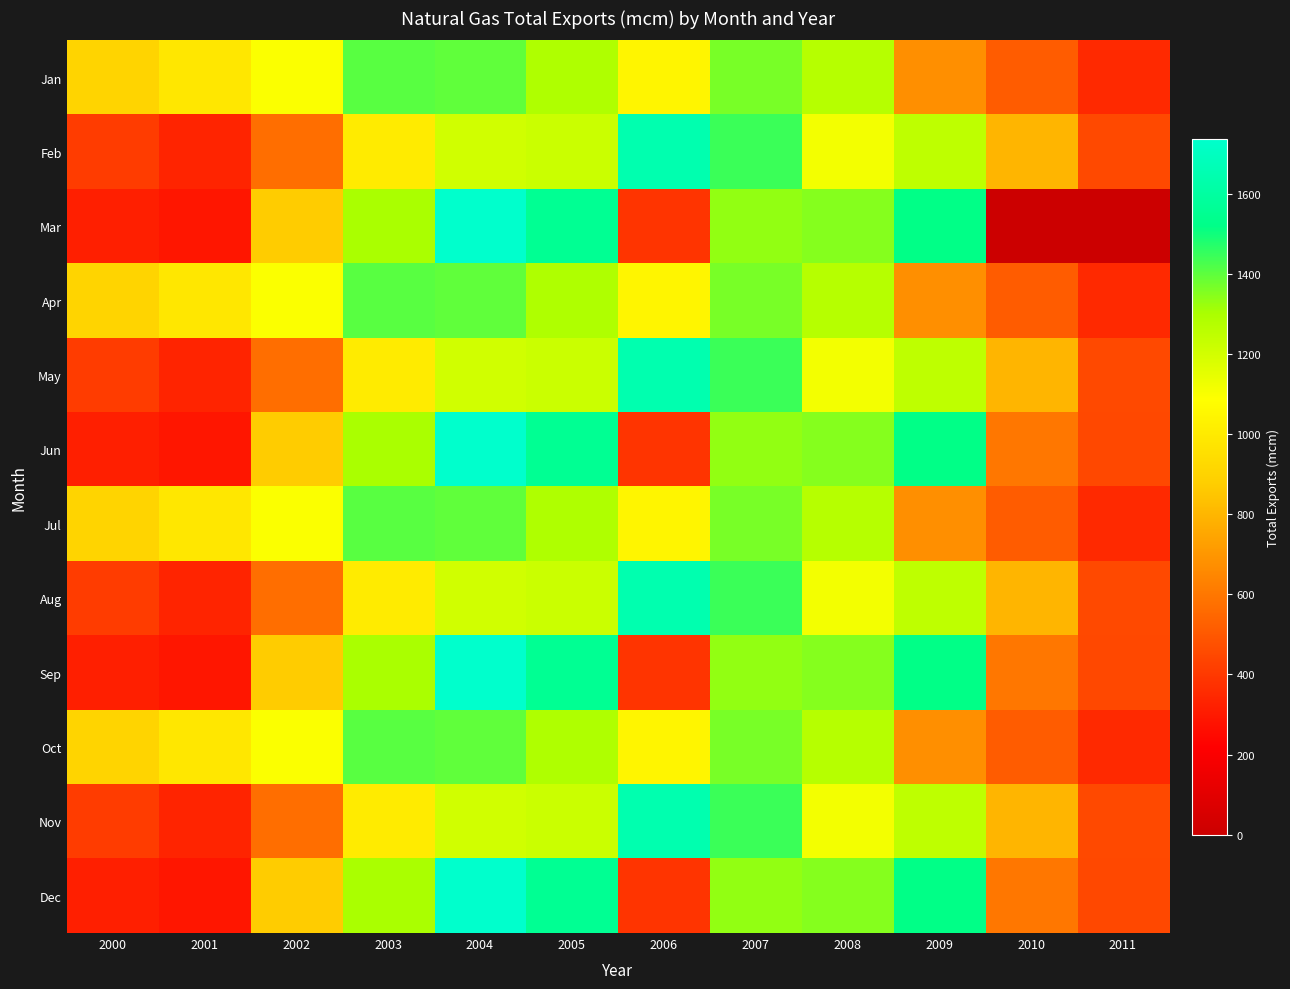

Reading left to right, extract all data points from this chart.

Jan: 2000=905.7	2001=986.9	2002=1094.1	2003=1405.3	2004=1394.6	2005=1287.8	2006=1044.7	2007=1366.5	2008=1268.9	2009=677.1	2010=514.2	2011=351.6
Feb: 2000=412.2	2001=333.0	2002=571.4	2003=1002.1	2004=1201.2	2005=1221.2	2006=1644.6	2007=1444.2	2008=1115.0	2009=1249.3	2010=794.5	2011=451.6
Mar: 2000=317.7	2001=289.4	2002=870.5	2003=1300.1	2004=1737.0	2005=1557.1	2006=383.4	2007=1332.7	2008=1347.8	2009=1517.8	2010=0.0	2011=0.0
Apr: 2000=905.7	2001=986.9	2002=1094.1	2003=1405.3	2004=1394.6	2005=1287.8	2006=1044.7	2007=1366.5	2008=1268.9	2009=677.1	2010=514.2	2011=351.6
May: 2000=412.2	2001=333.0	2002=571.4	2003=1002.1	2004=1201.2	2005=1221.2	2006=1644.6	2007=1444.2	2008=1115.0	2009=1249.3	2010=794.5	2011=451.6
Jun: 2000=317.7	2001=289.4	2002=870.5	2003=1300.1	2004=1737.0	2005=1557.1	2006=383.4	2007=1332.7	2008=1347.8	2009=1517.8	2010=600.0	2011=450.0
Jul: 2000=905.7	2001=986.9	2002=1094.1	2003=1405.3	2004=1394.6	2005=1287.8	2006=1044.7	2007=1366.5	2008=1268.9	2009=677.1	2010=514.2	2011=351.6
Aug: 2000=412.2	2001=333.0	2002=571.4	2003=1002.1	2004=1201.2	2005=1221.2	2006=1644.6	2007=1444.2	2008=1115.0	2009=1249.3	2010=794.5	2011=451.6
Sep: 2000=317.7	2001=289.4	2002=870.5	2003=1300.1	2004=1737.0	2005=1557.1	2006=383.4	2007=1332.7	2008=1347.8	2009=1517.8	2010=600.0	2011=450.0
Oct: 2000=905.7	2001=986.9	2002=1094.1	2003=1405.3	2004=1394.6	2005=1287.8	2006=1044.7	2007=1366.5	2008=1268.9	2009=677.1	2010=514.2	2011=351.6
Nov: 2000=412.2	2001=333.0	2002=571.4	2003=1002.1	2004=1201.2	2005=1221.2	2006=1644.6	2007=1444.2	2008=1115.0	2009=1249.3	2010=794.5	2011=451.6
Dec: 2000=317.7	2001=289.4	2002=870.5	2003=1300.1	2004=1737.0	2005=1557.1	2006=383.4	2007=1332.7	2008=1347.8	2009=1517.8	2010=600.0	2011=450.0